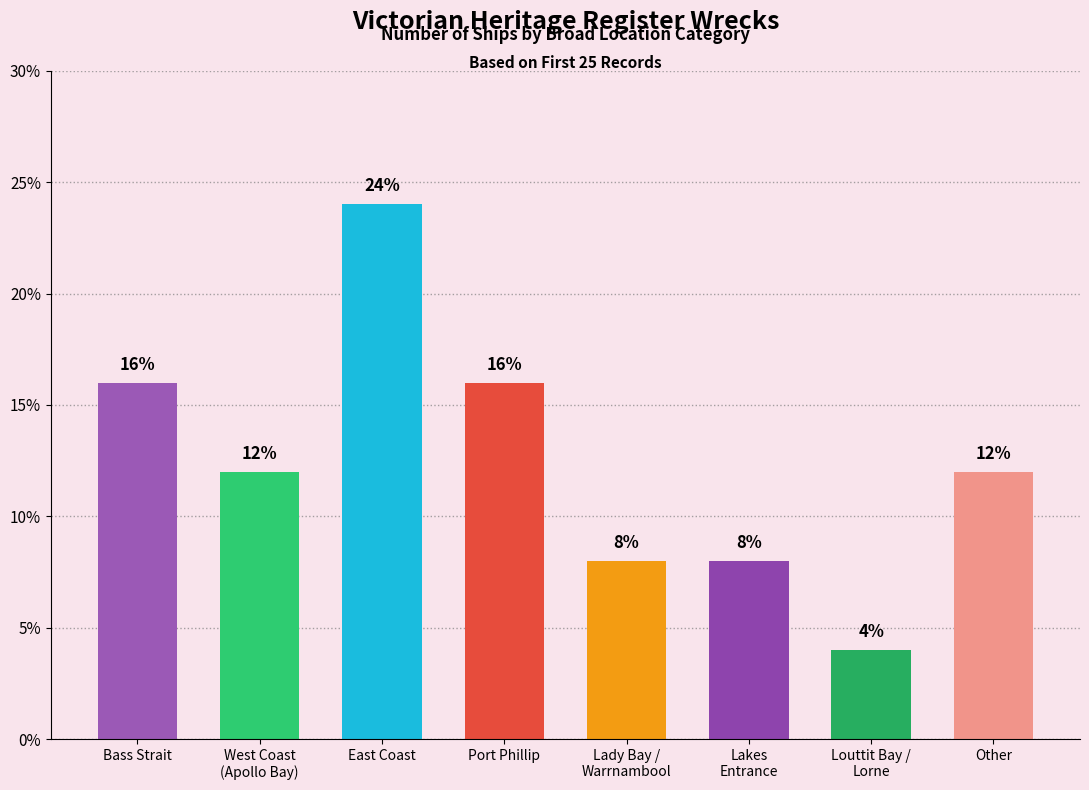

What is the smallest value displayed?

4